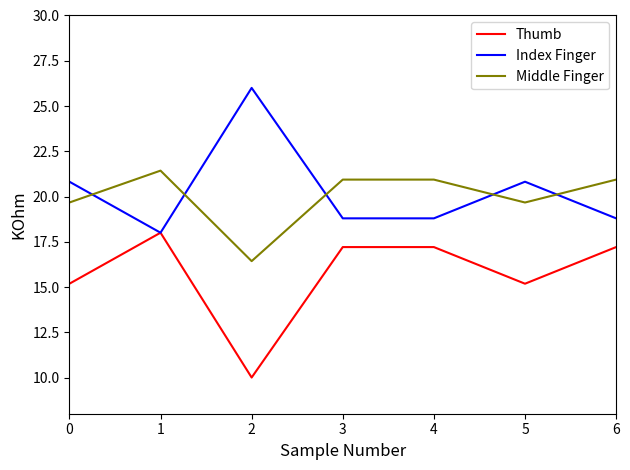

Reading left to right, list all the values displayed in this chart.

Thumb: 0=15.2	1=18.0	2=10.0	3=17.2	4=17.2	5=15.2	6=17.2
Index Finger: 0=20.8	1=18.0	2=26.0	3=18.8	4=18.8	5=20.8	6=18.8
Middle Finger: 0=19.7	1=21.4	2=16.4	3=20.9	4=20.9	5=19.7	6=20.9